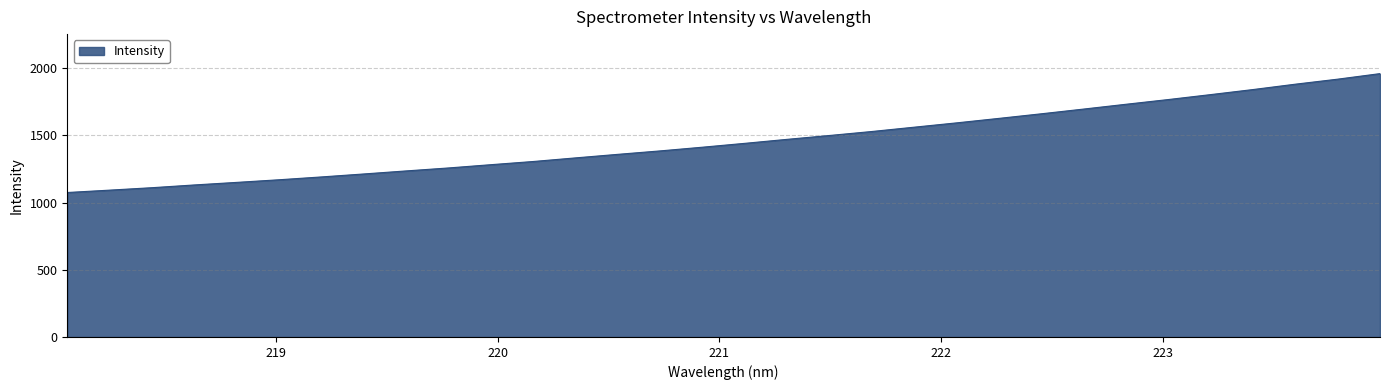

What is the smallest value displayed?

1074.8